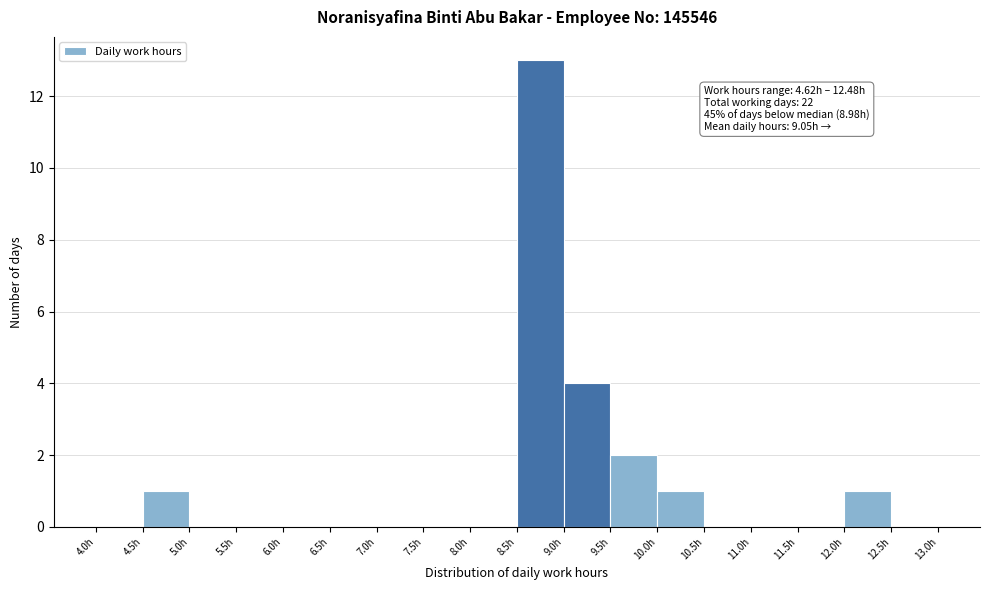

Over which range of the x-axis is the bar tallest?

8.5 to 9.0